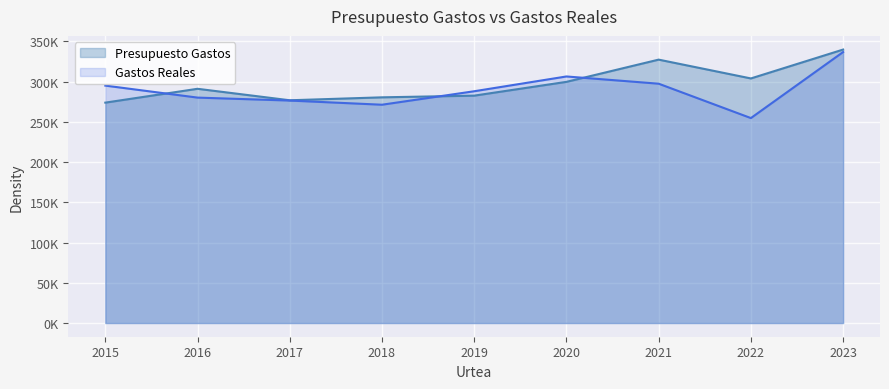

At which category does Gastos Reales reach its first local peak?

2020